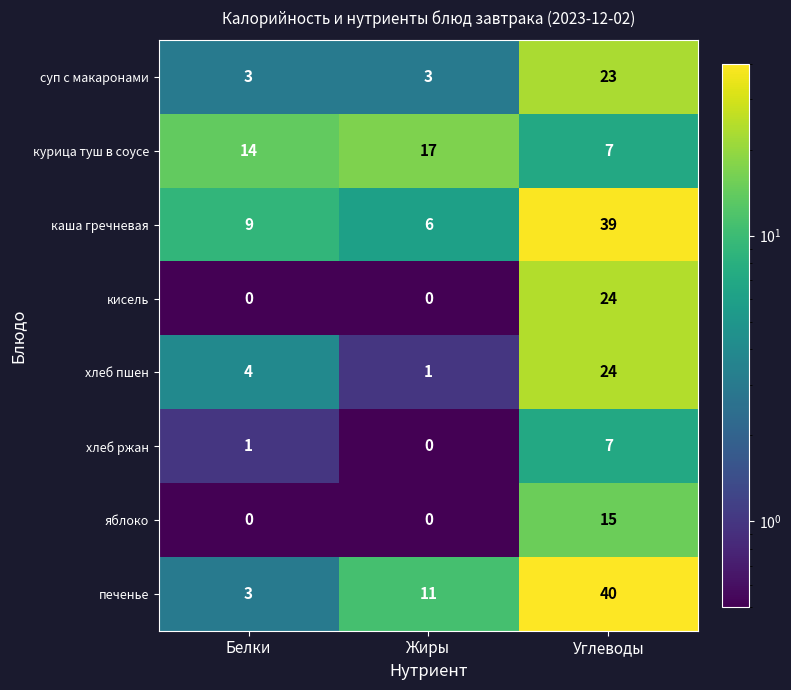

Count the number of data series in this chart.

8